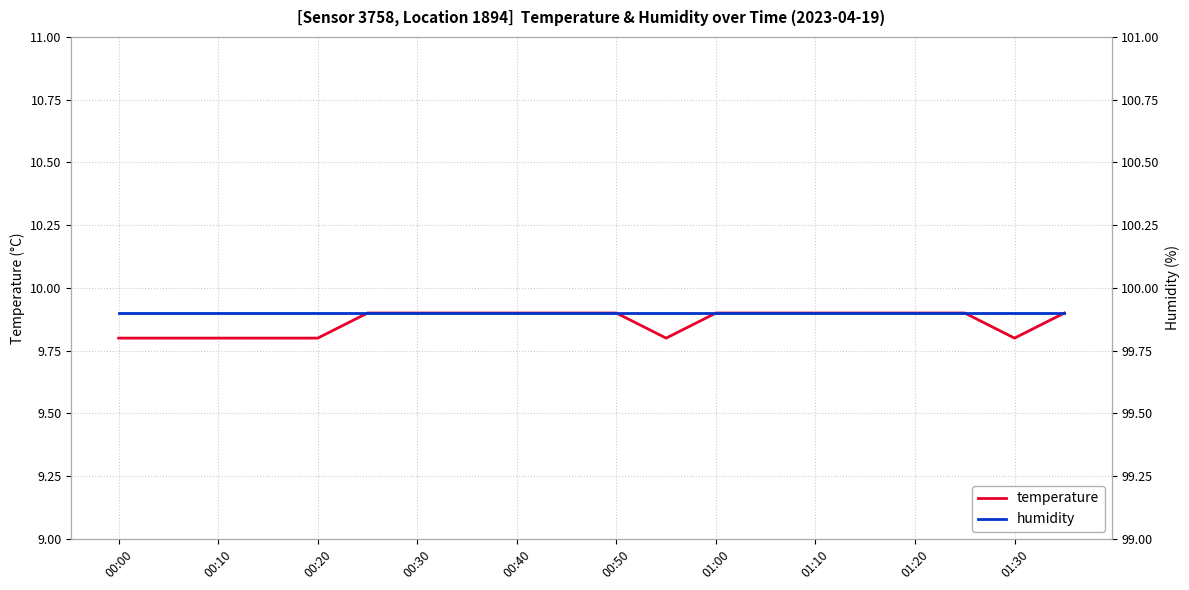

How many lines are shown in the chart?

2